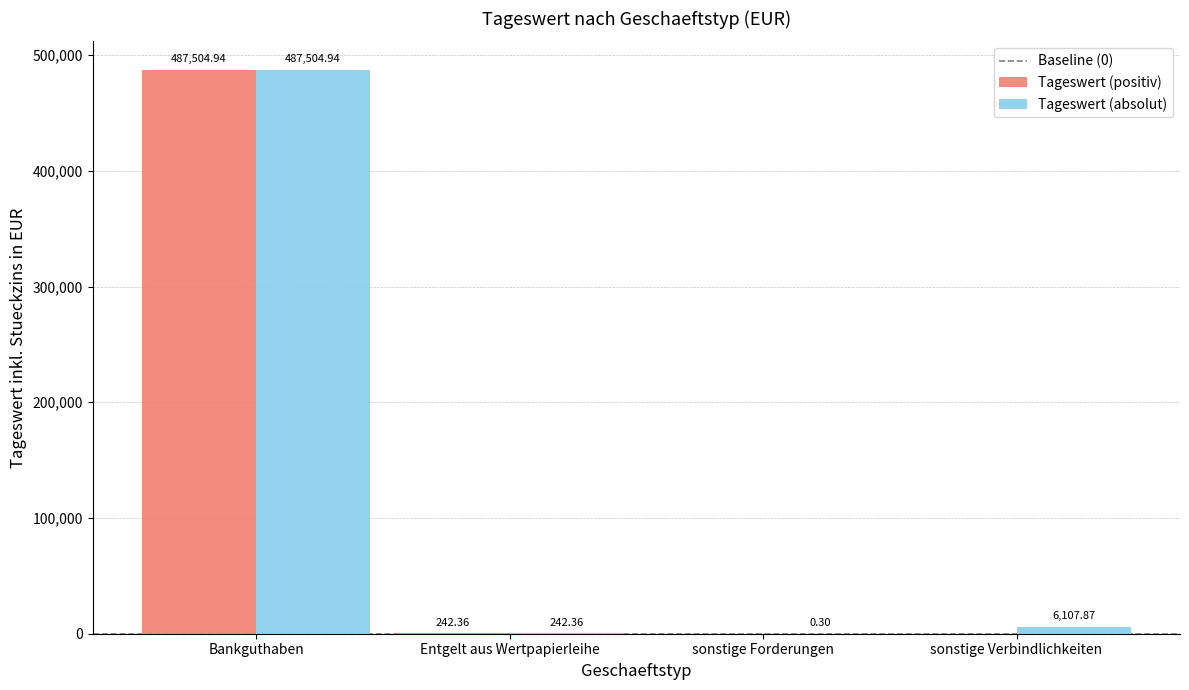

What is the sum of all Tageswert (positiv) values?

487747.3